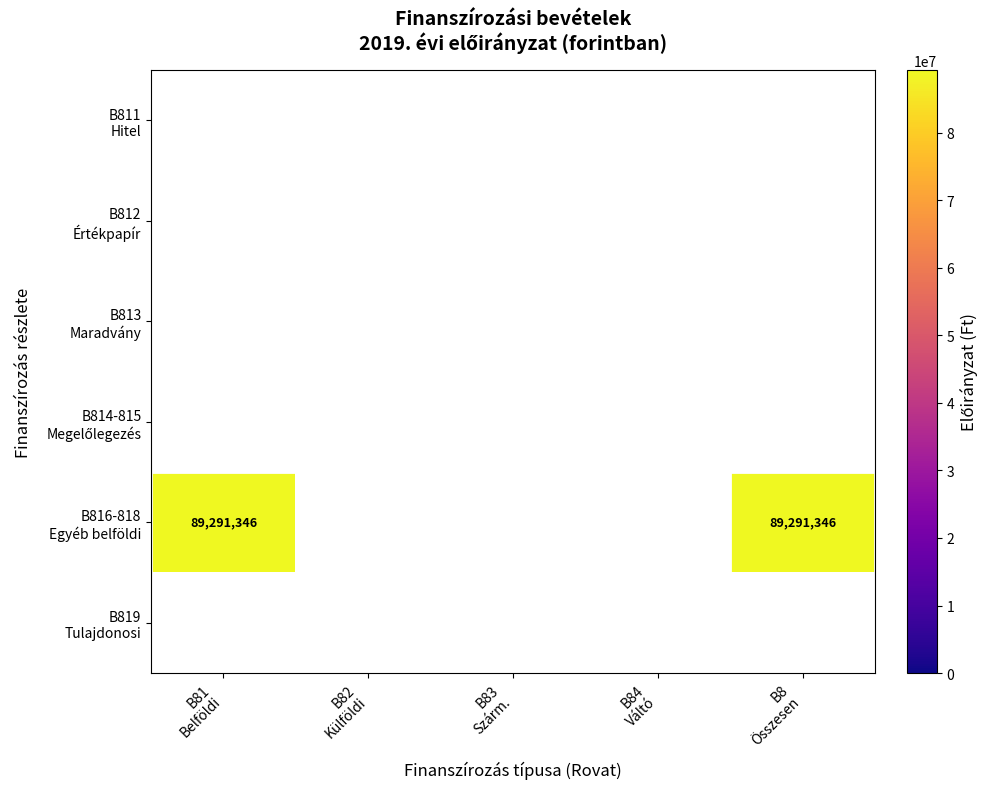

List the series in order of their peak value, lowest first.

B811 Hitel, B812 Értékpapír, B813 Maradvány, B814-815 Megelőlegezés, B816-818 Egyéb belföldi, B819 Tulajdonosi